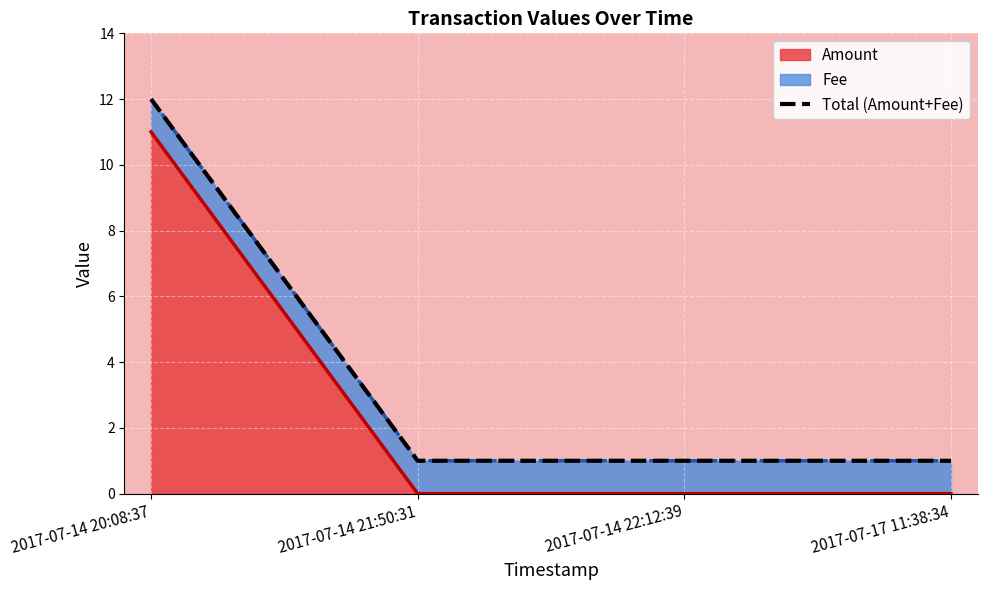

True or false: the data has more than 1 interior local peaks.

False